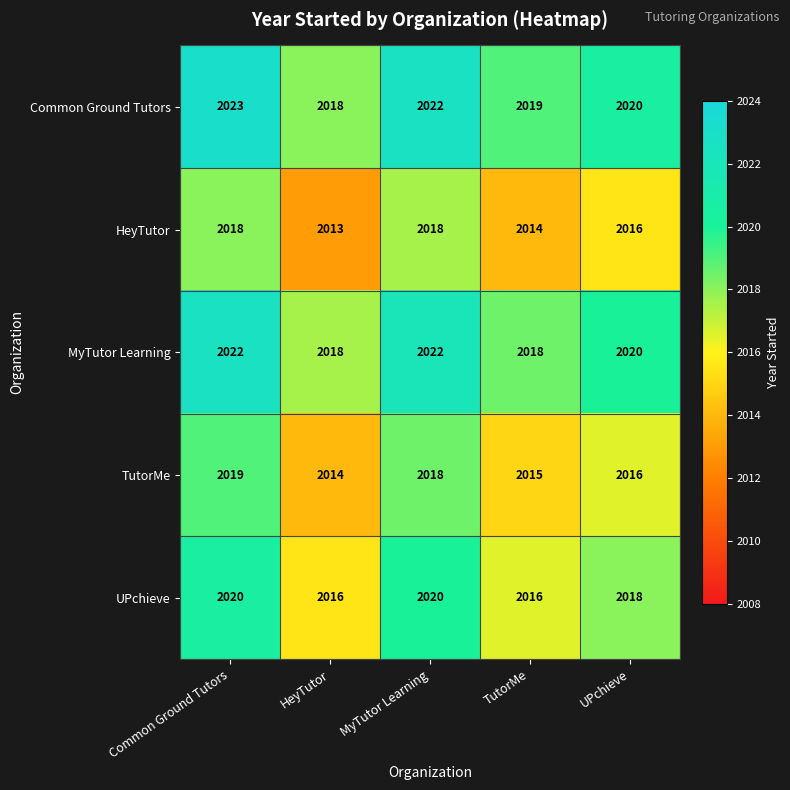

At which label does Common Ground Tutors first exceed 2020?

Common Ground Tutors